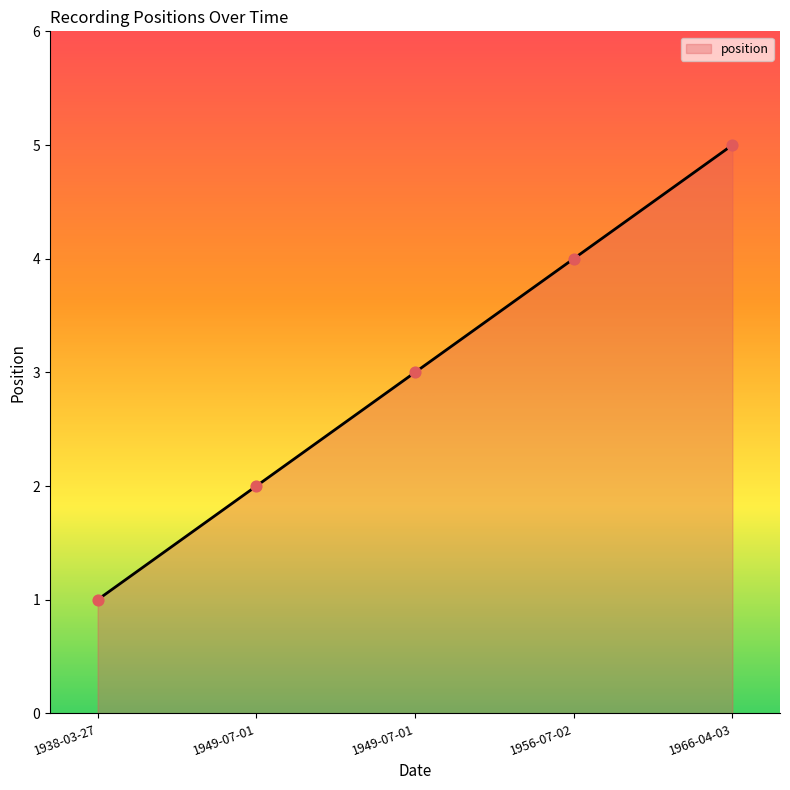

Approximately how many times larger is the value at 1966-04-03 compared to 1949-07-01?

2.5